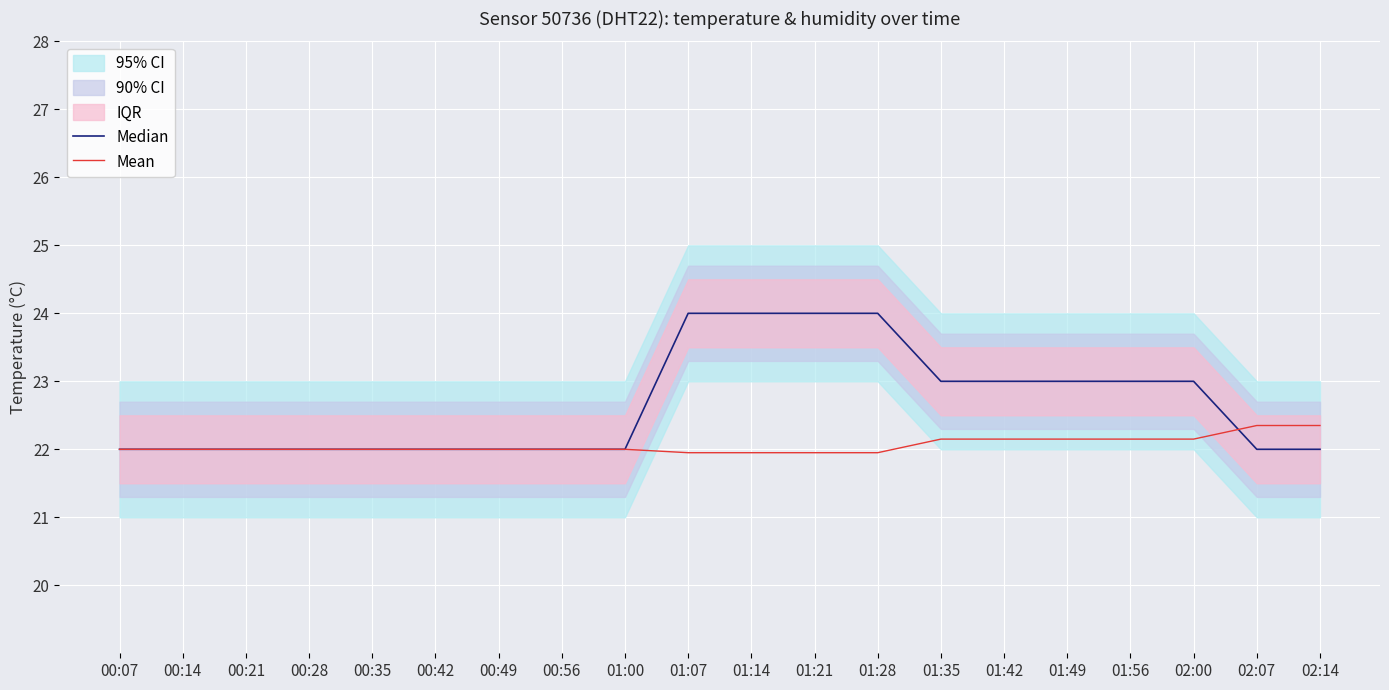

List the series in order of their peak value, lowest first.

Mean, Median